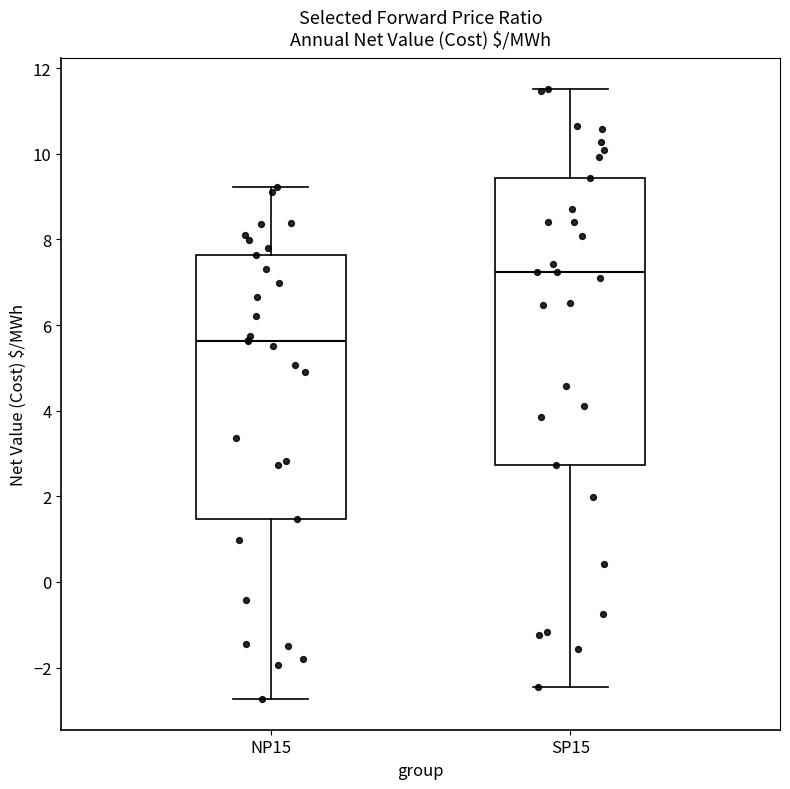

Reading left to right, transcribe this box plot: for each box, give where its median line is, the range the box spans, and where its two whiskers end, as read against the y-axis. The values are not printed on the chart, so give them approximately, as read against the axis.

NP15: median 5.6, box 1.4 to 7.6, whiskers -2.8 to 9.2
SP15: median 7.2, box 2.8 to 9.4, whiskers -2.4 to 11.6